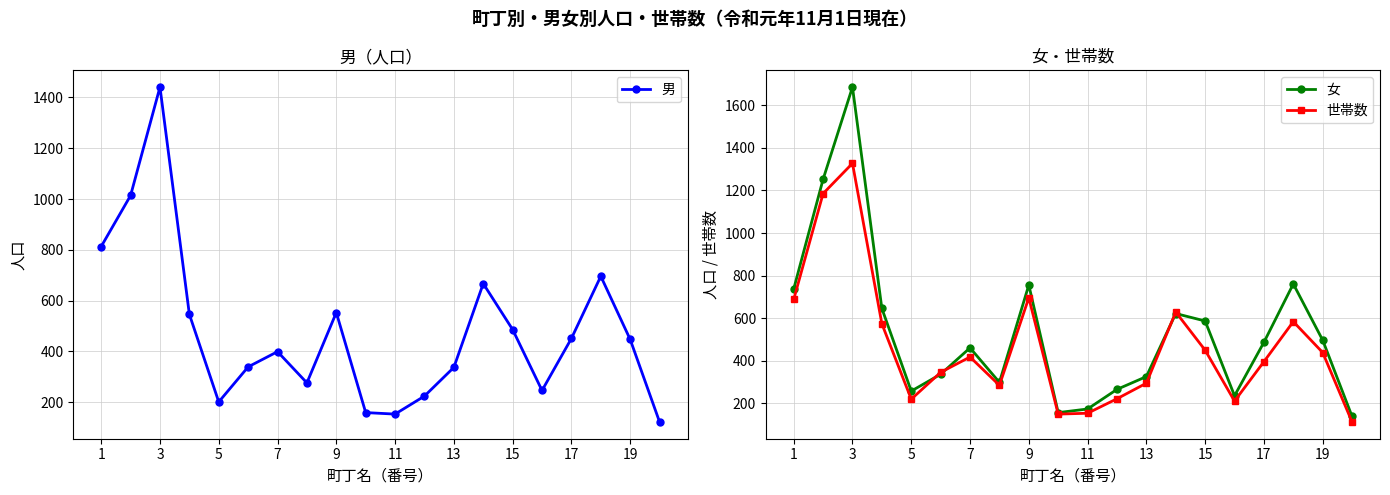

How many values in the 男 series are below 447?

10